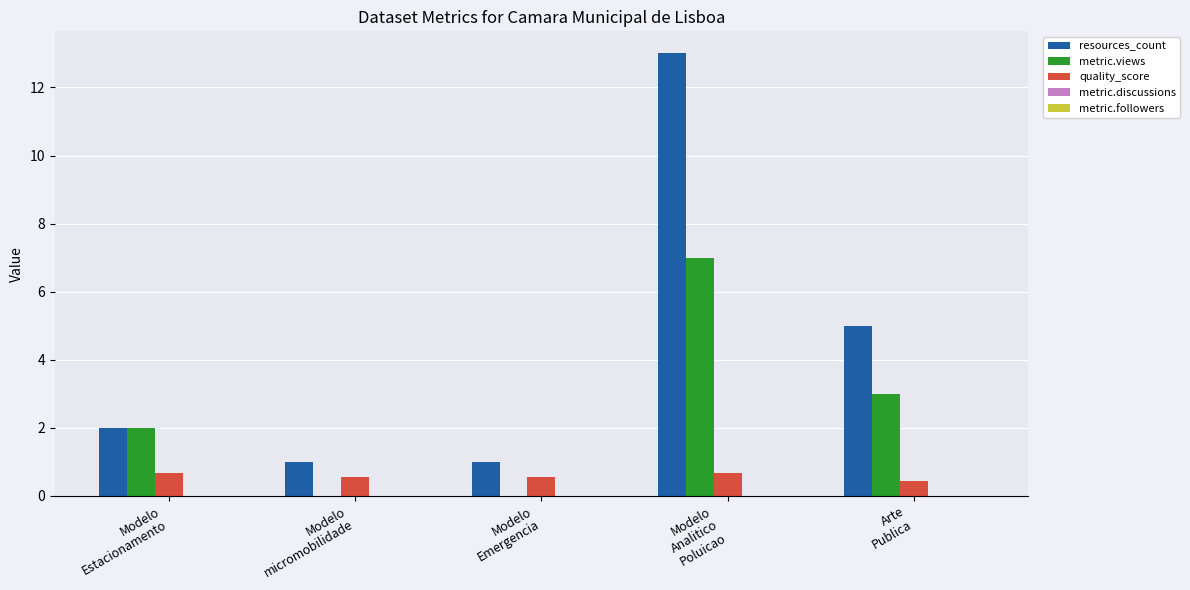

Which series has the largest total across all categories?

resources_count